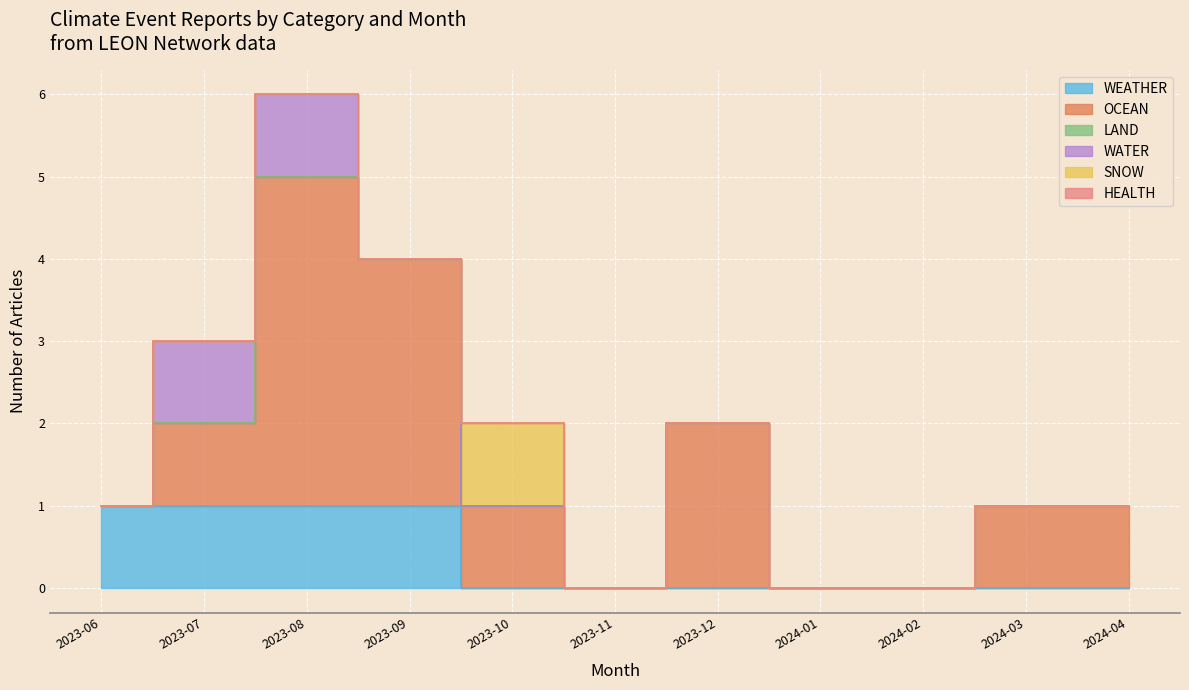

Which has a higher value, 2024-01 or 2023-06?

2023-06